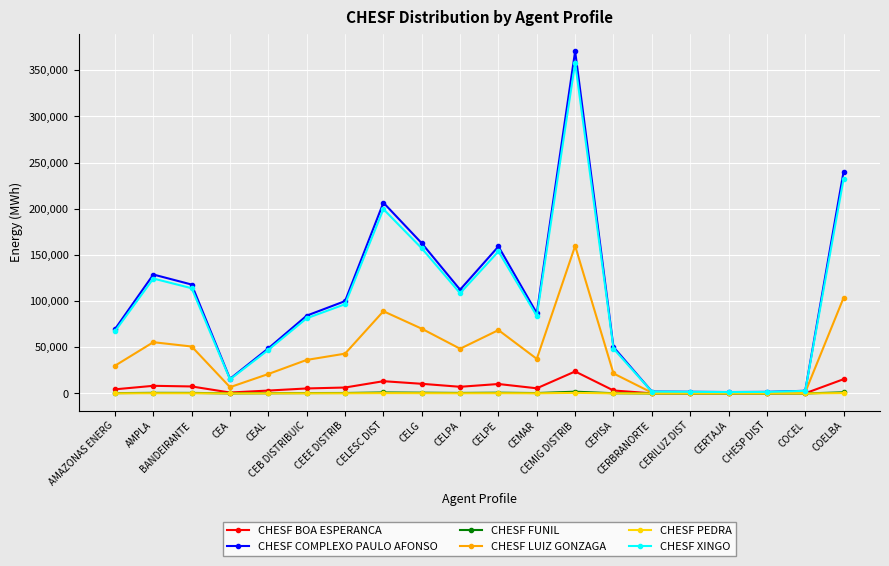

What is the difference between the CHESF XINGO values at CEB DISTRIBUIC and CEMIG DISTRIB?

276775.5